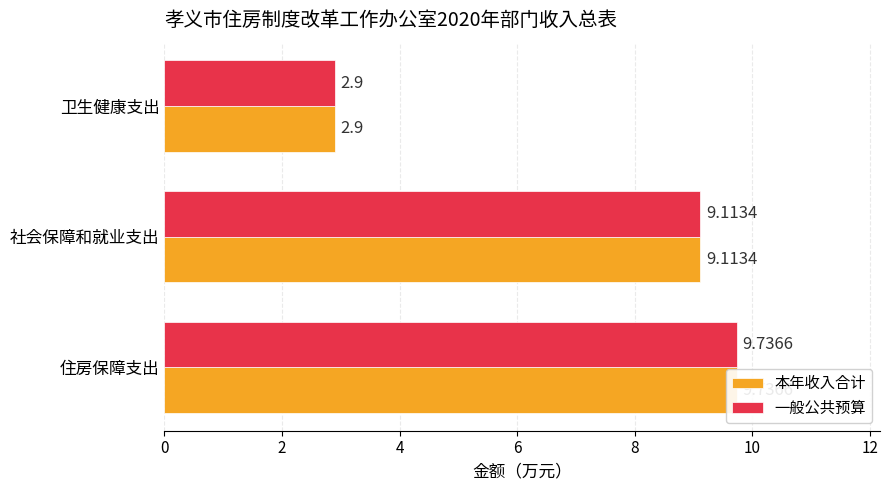

Reading left to right, extract all data points from this chart.

本年收入合计: 9.7	9.1	2.9
一般公共预算: 9.7	9.1	2.9